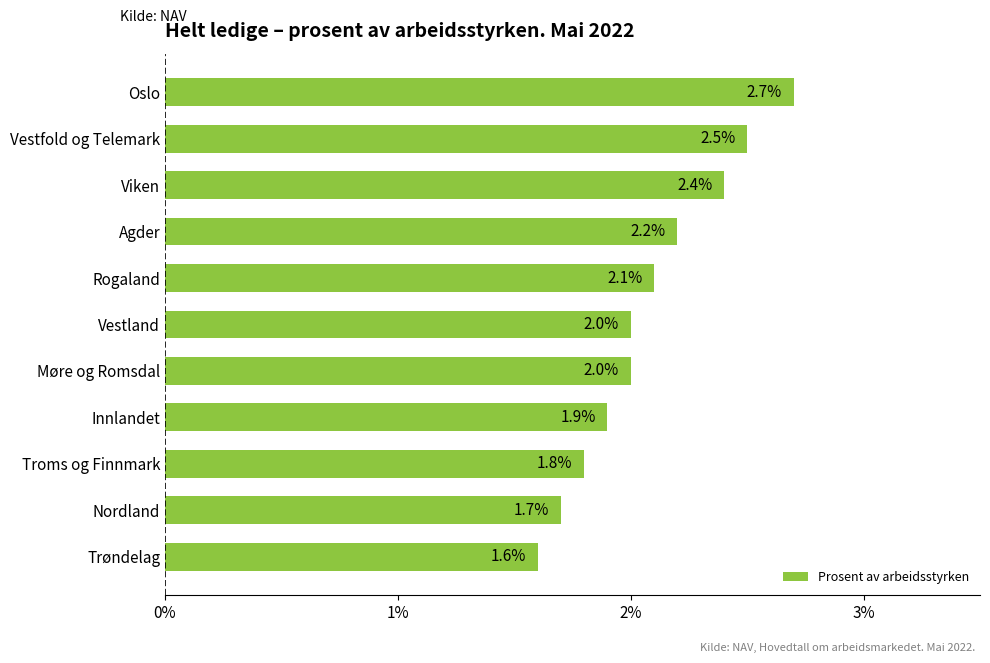

What is the change in value from Troms og Finnmark to Møre og Romsdal?

+0.2